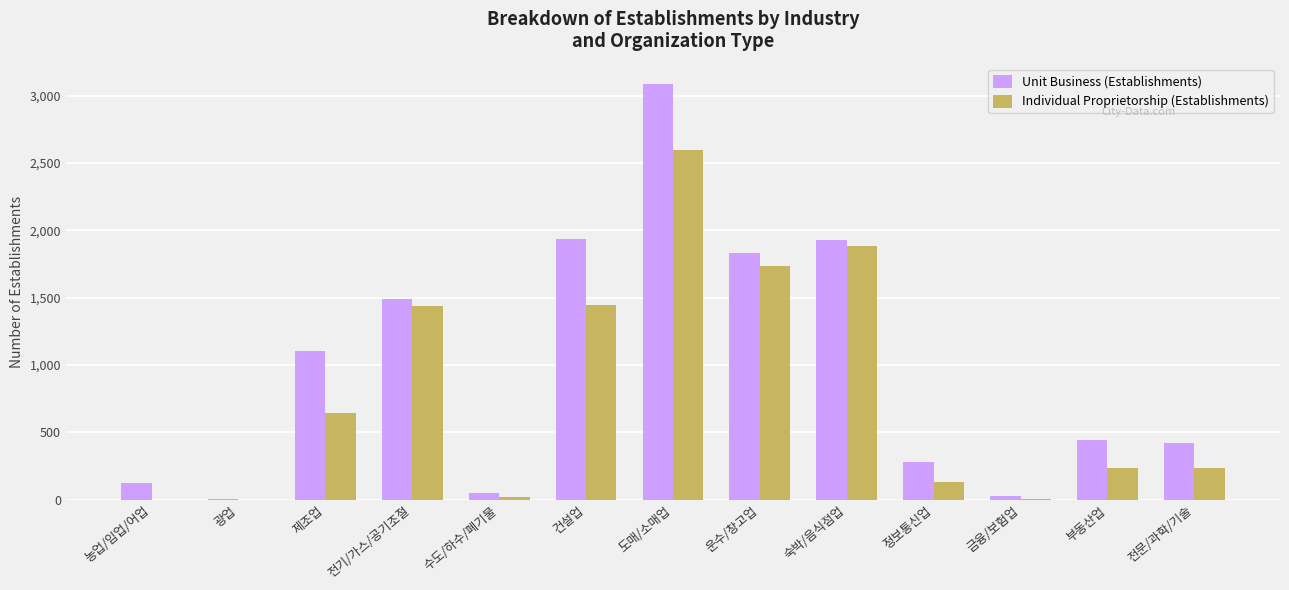

What is the sum of the Unit Business (Establishments) values at 정보통신업 and 부동산업?

724